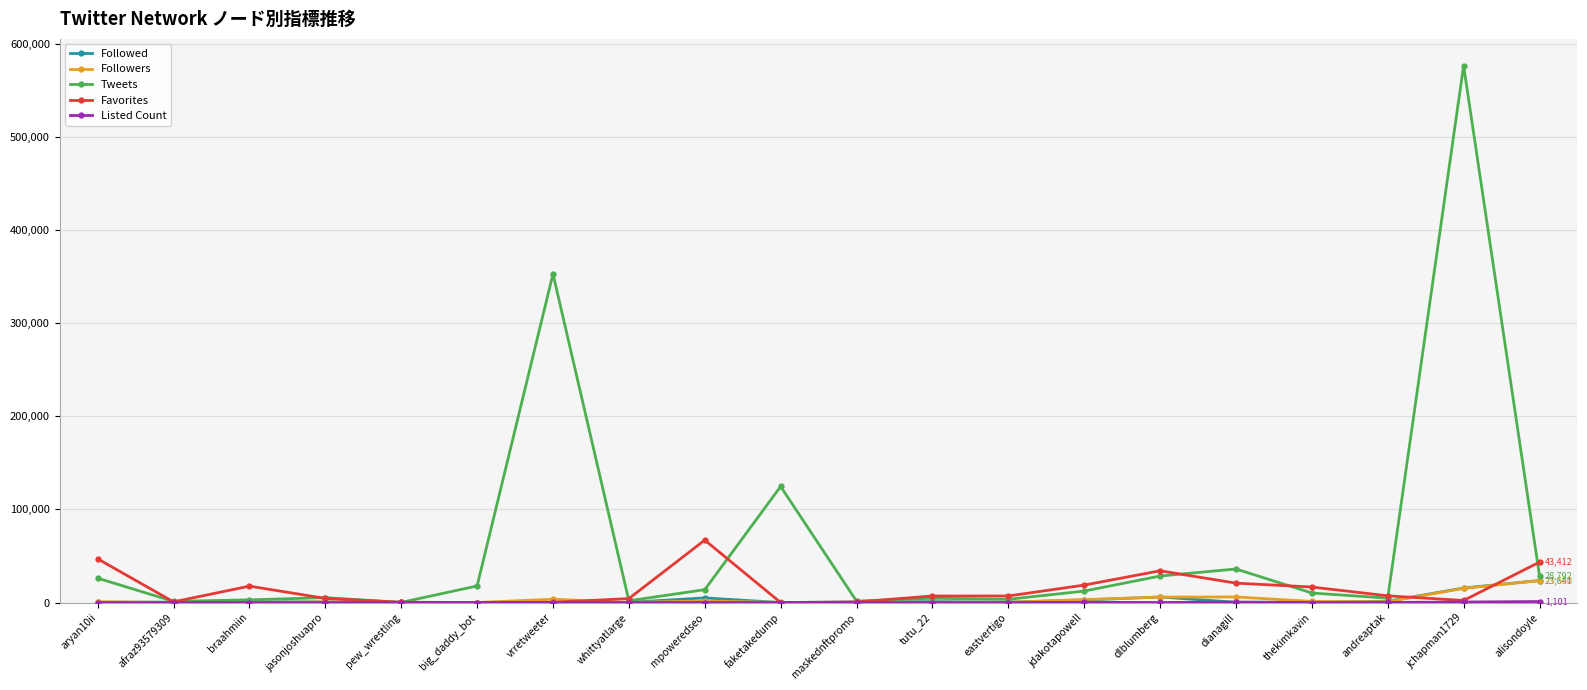

What is the label of the 20th point from the right?

aryan10ii